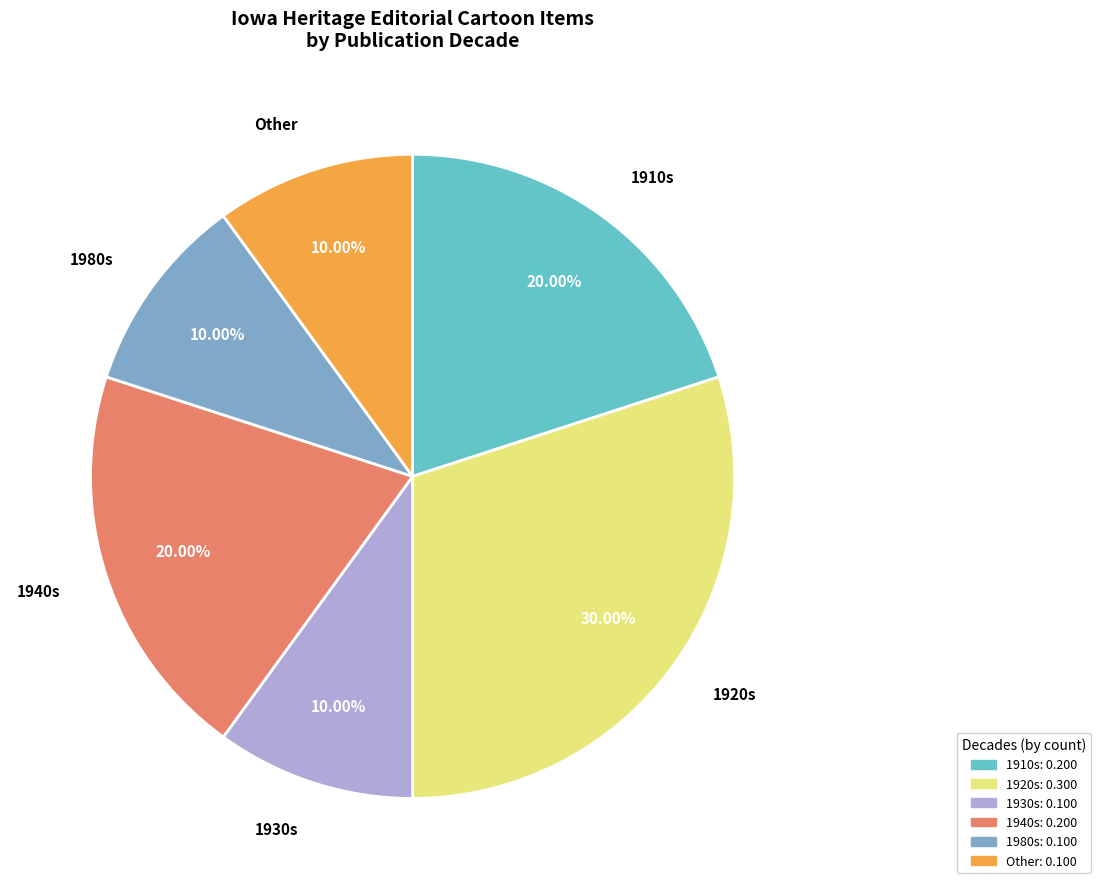

Is there a majority slice in this chart?

No